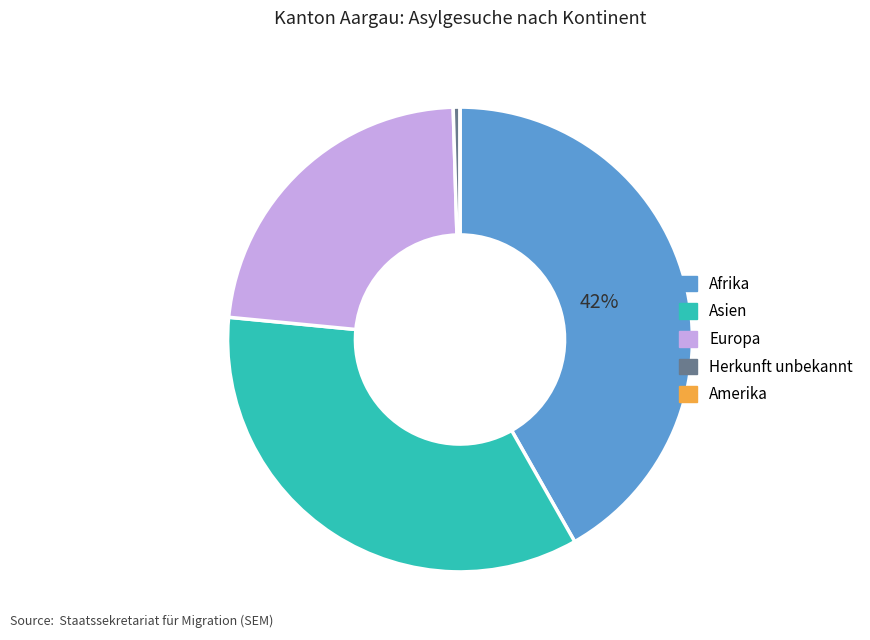

What is the largest slice in the pie chart?

Afrika